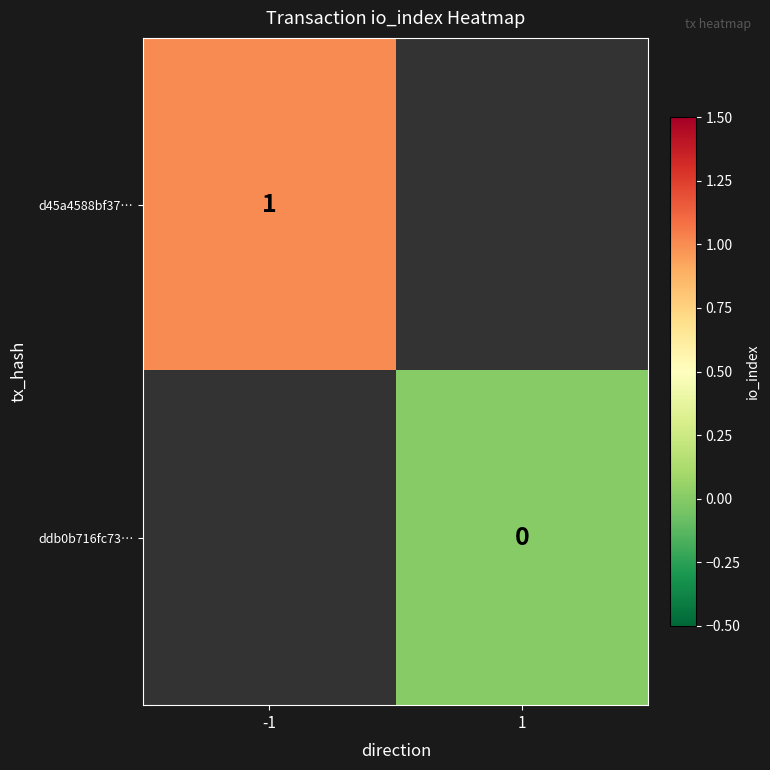

Is the value of d45a4588bf37… at -1 greater than the value of ddb0b716fc73… at 1?

Yes